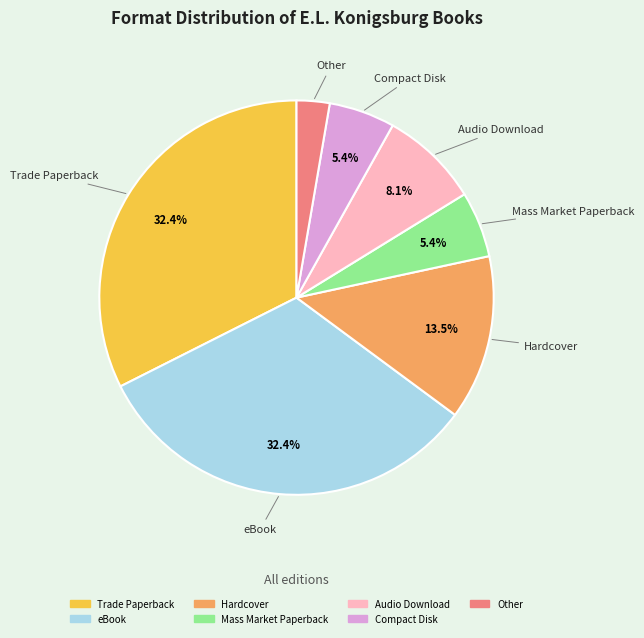

To the nearest percent, what percentage of the pie is Other?

3%